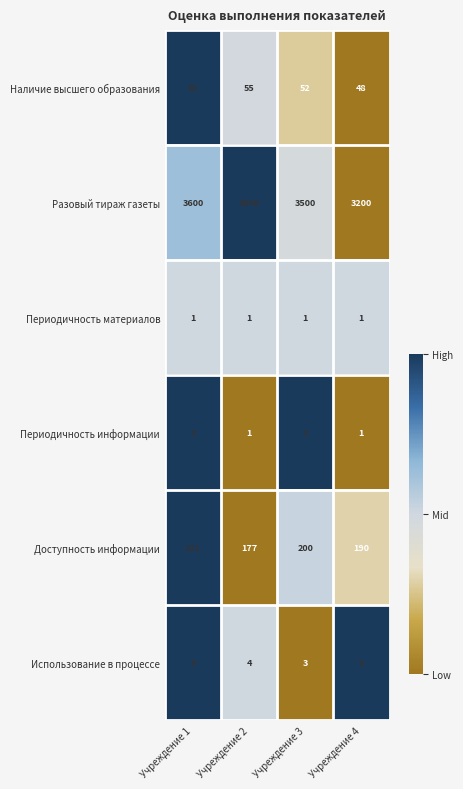

At which category is the sum across all series the highest?

Учреждение 2